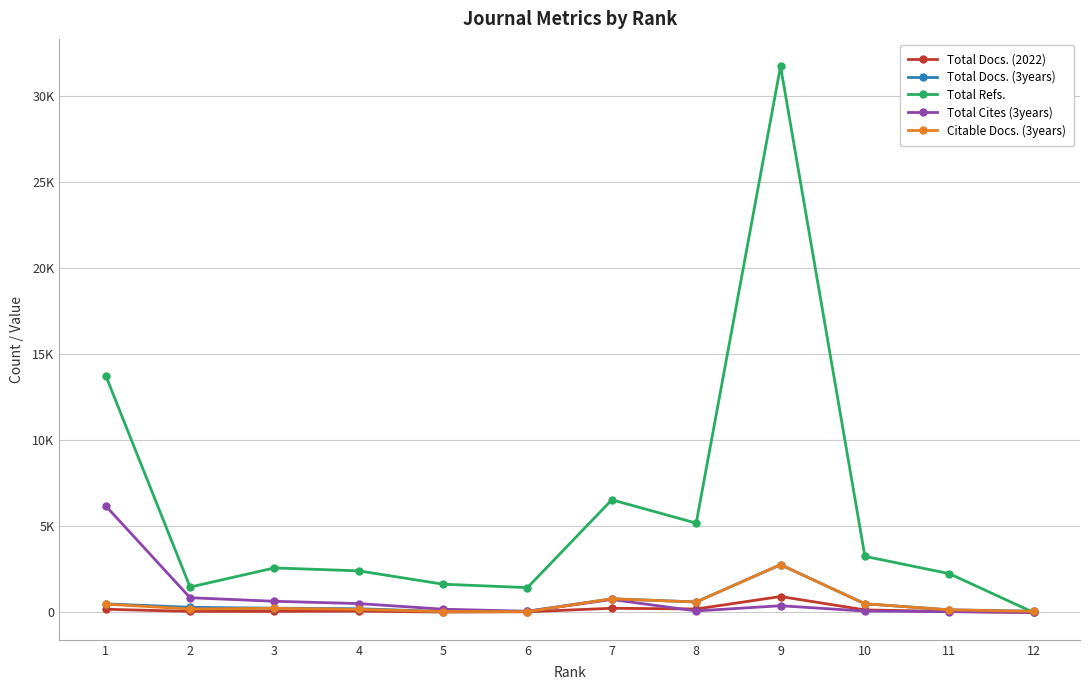

Where is the first local maximum for Total Cites (3years)?

7